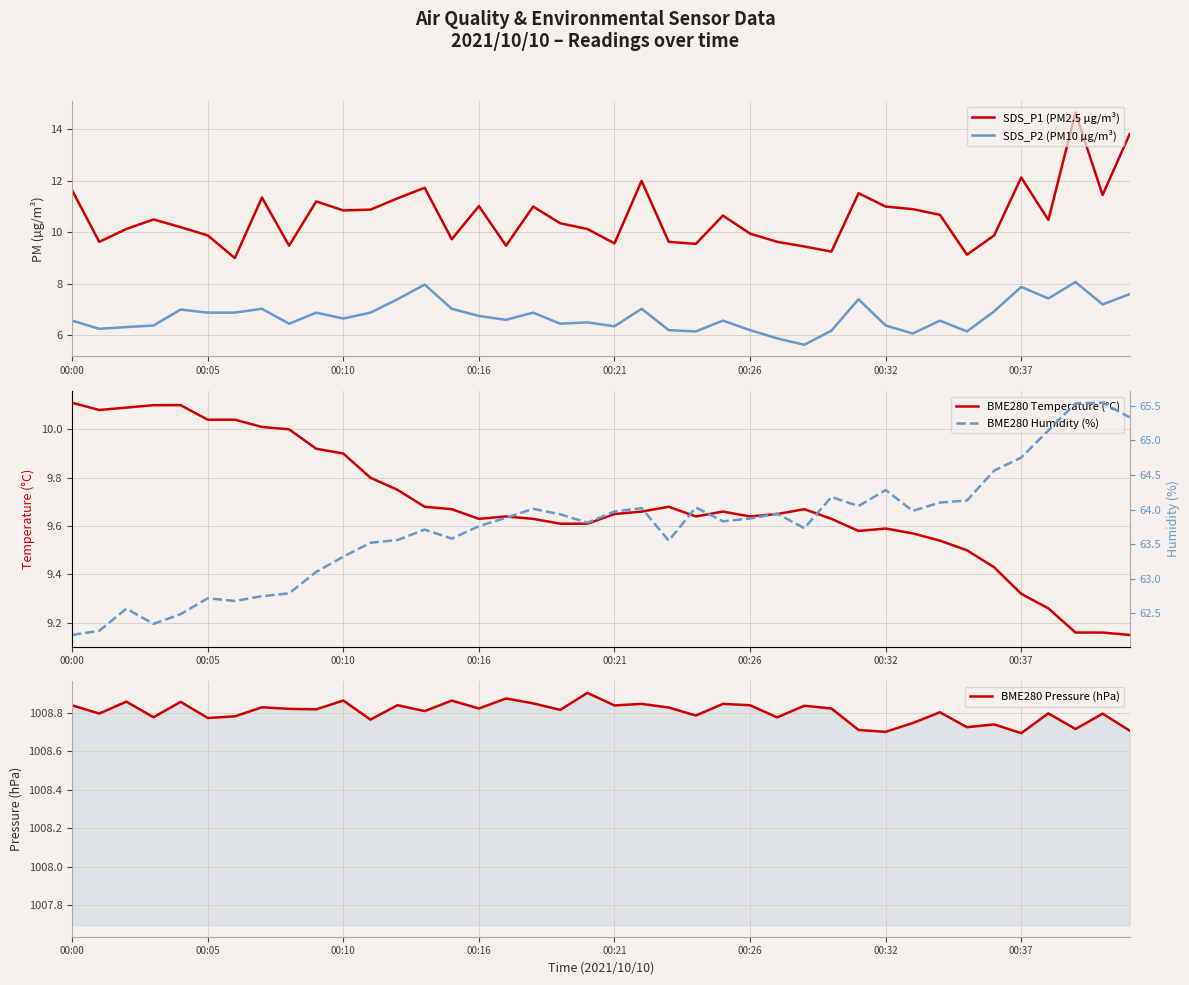

Is it true that BME280 Temperature (°C) equals 5.6 at 00:16?

False